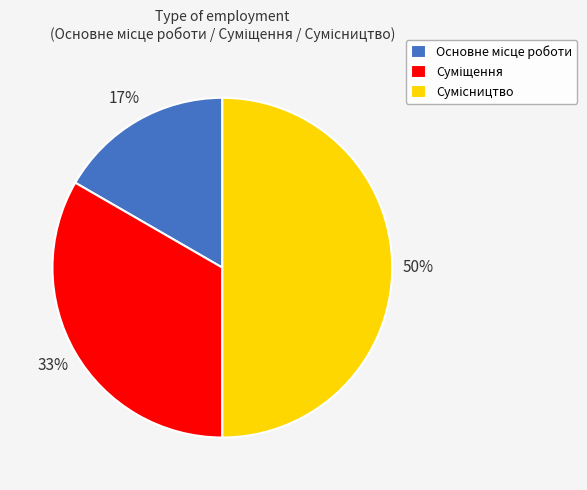

To the nearest percent, what is the difference between the largest and smallest slice percentages?

33%